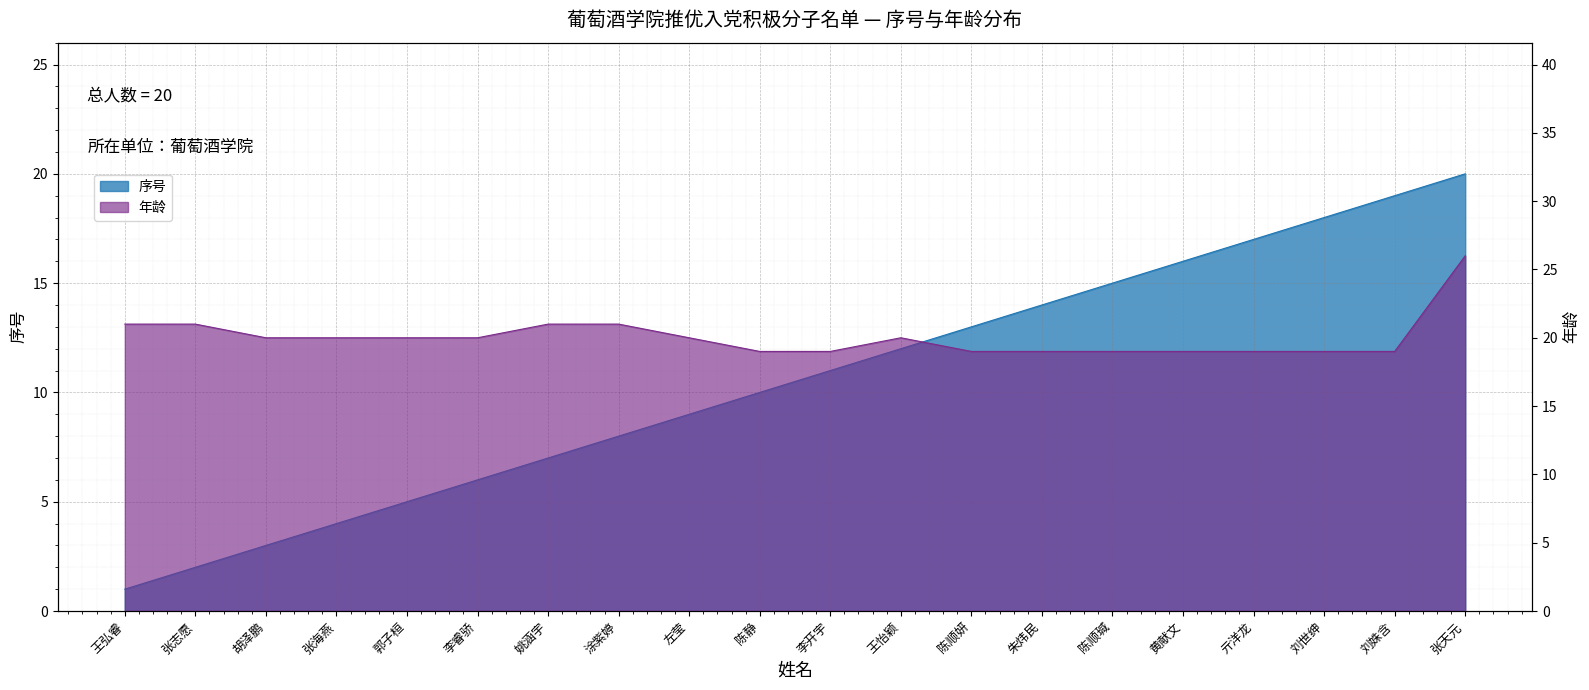

True or false: 年龄 and 序号 intersect in this chart.

False